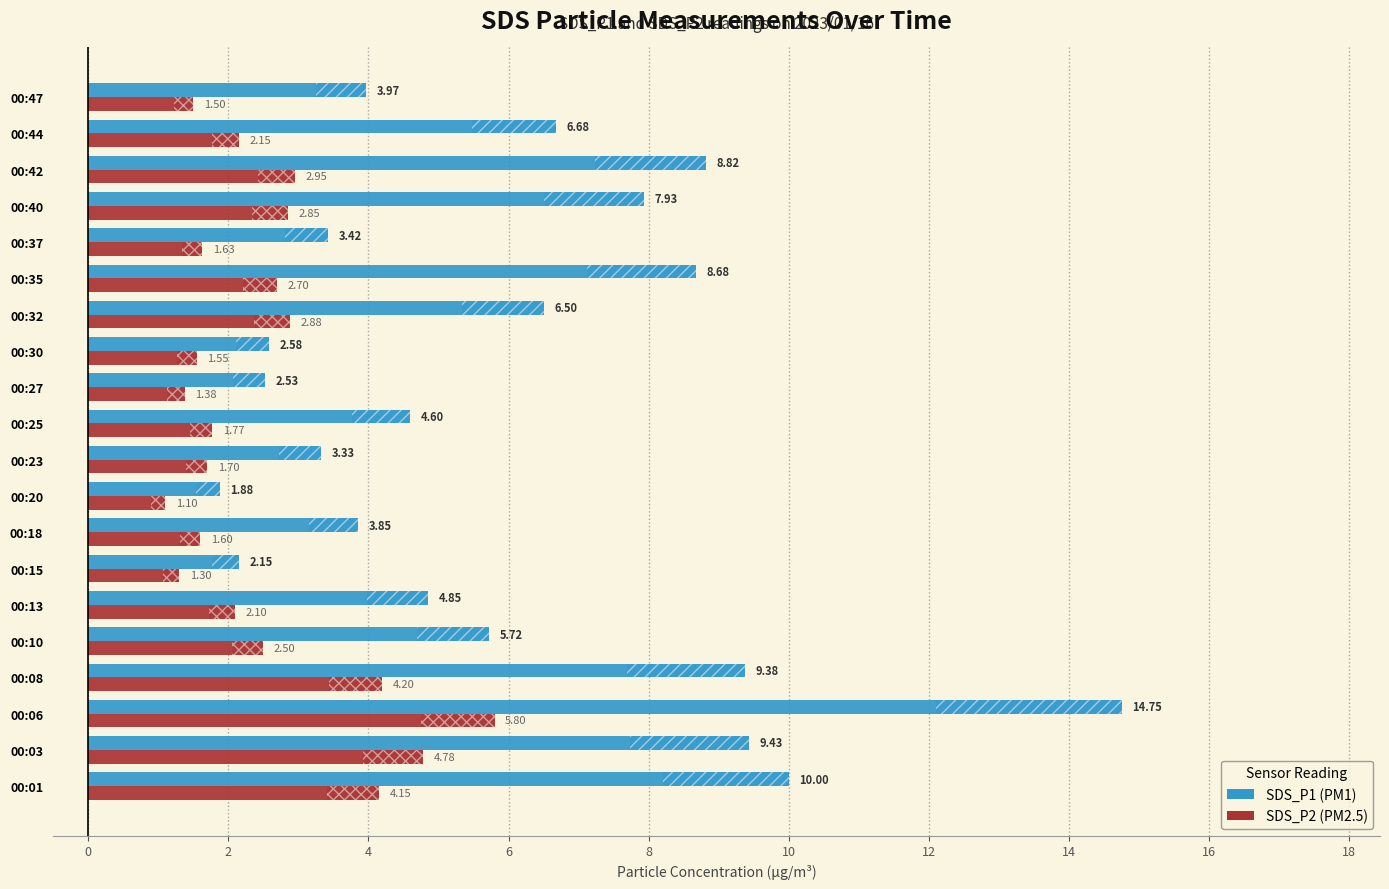

Between 00:10 and 00:37, which series saw the biggest shift?

SDS_P1